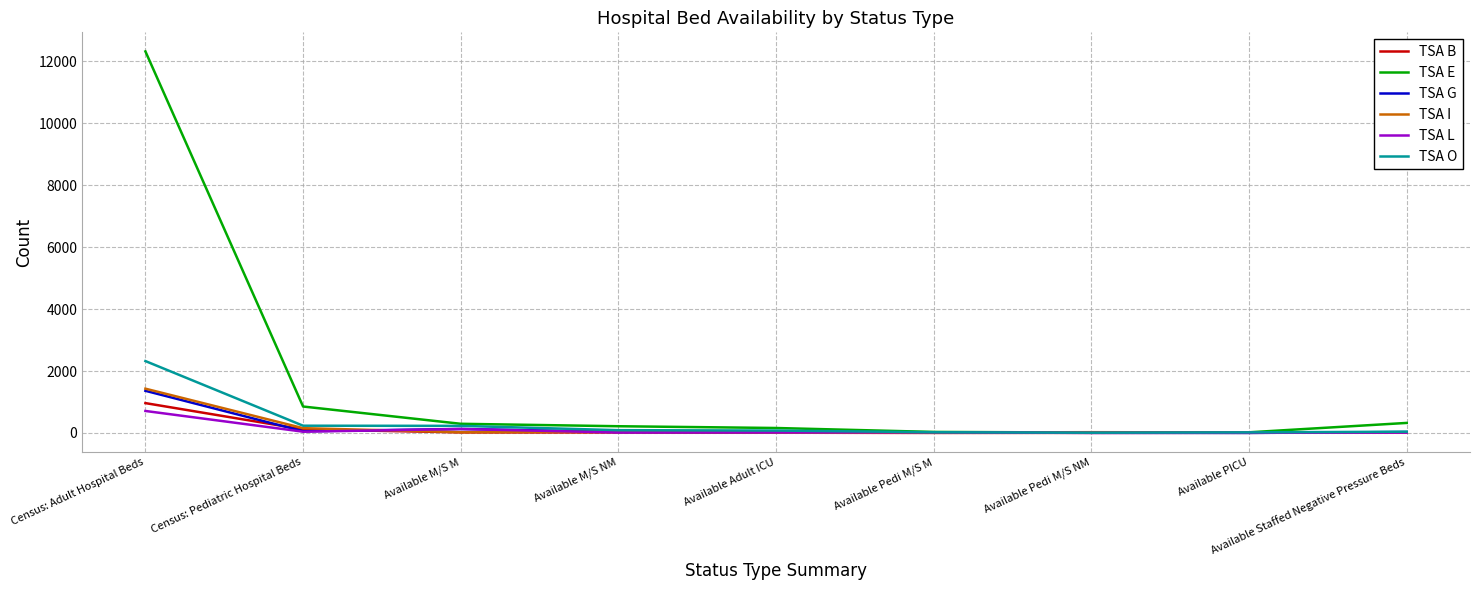

In TSA L, how many points are higher than both neighbors (excluding endpoints)?

2